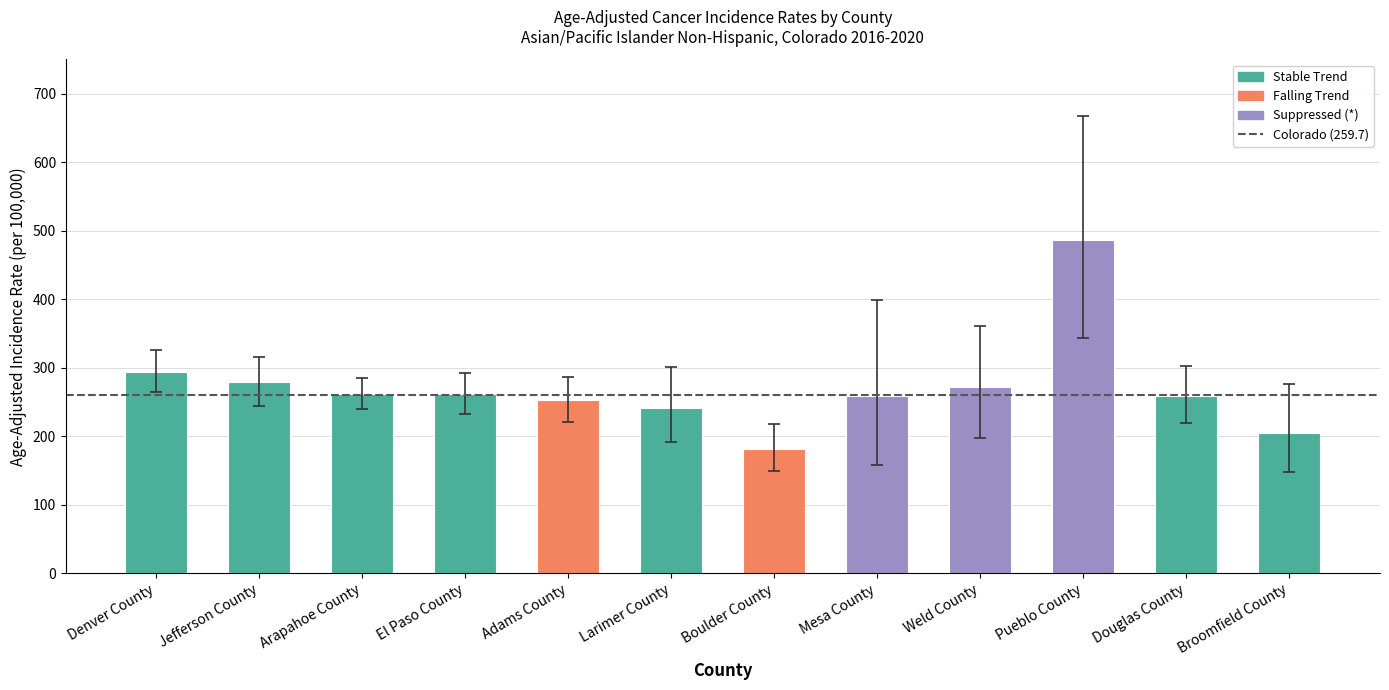

What is the maximum value shown in the chart?

486.9